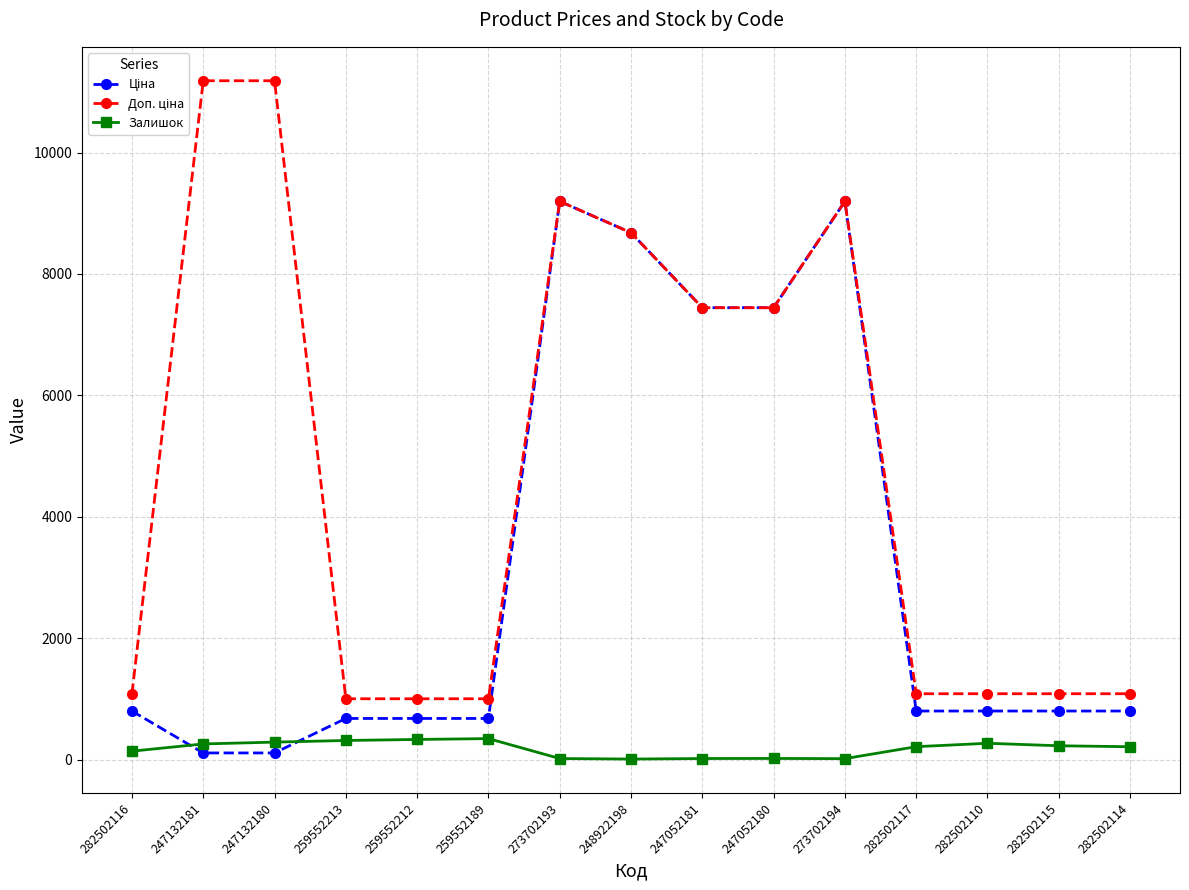

At how many categories does at least one series exceed 6489?

7